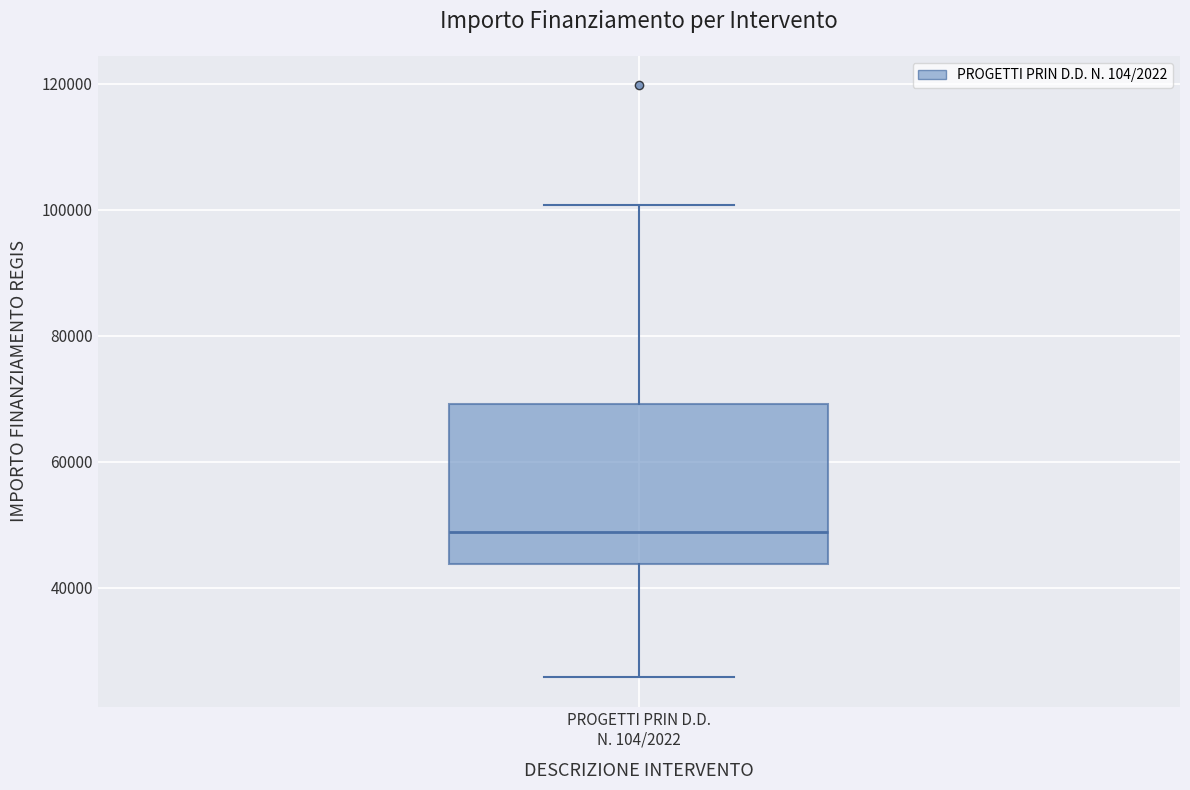

Read this box plot against the y-axis: the position of the median line, the range covered by the box, and the ends of both whiskers. The values are not printed on the chart, so give them approximately, as read against the axis.

median 48000, box 44000 to 70000, whiskers 26000 to 100000